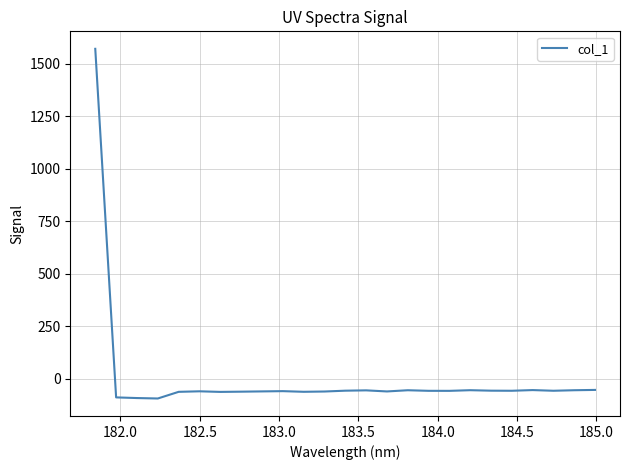

What is the maximum value shown in the chart?

1571.8